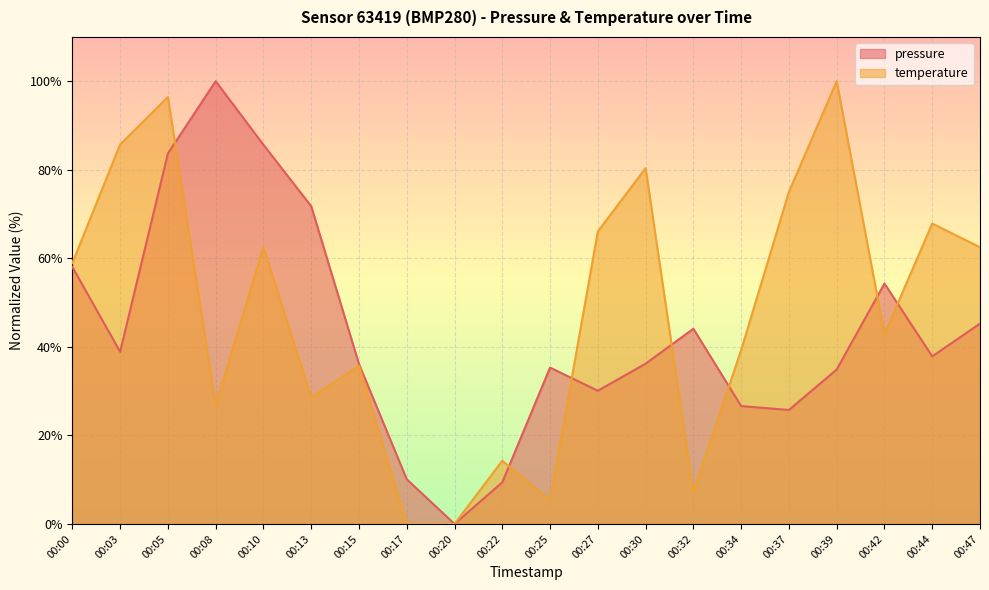

List the series in order of their peak value, highest first.

pressure, temperature